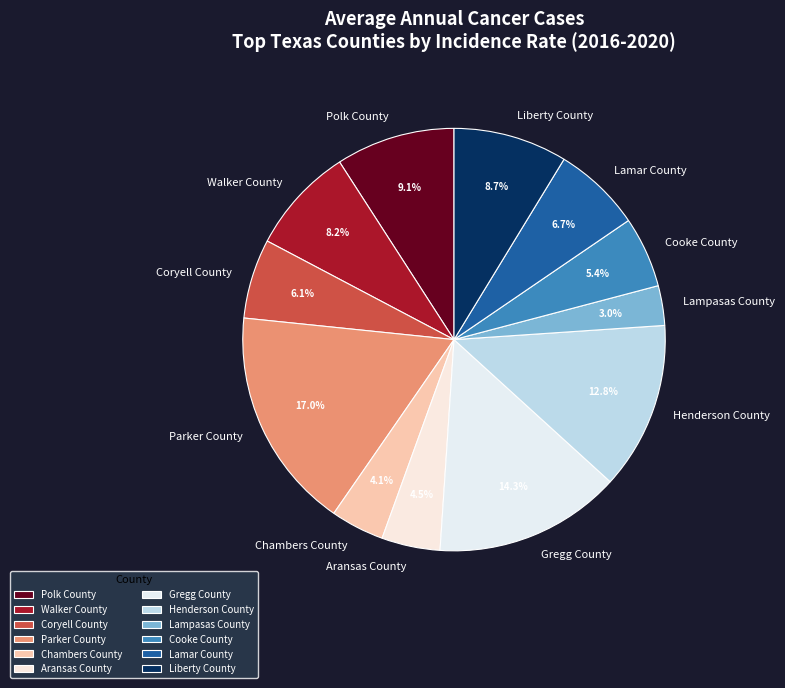

To the nearest percent, what is the average slice percentage?

8%